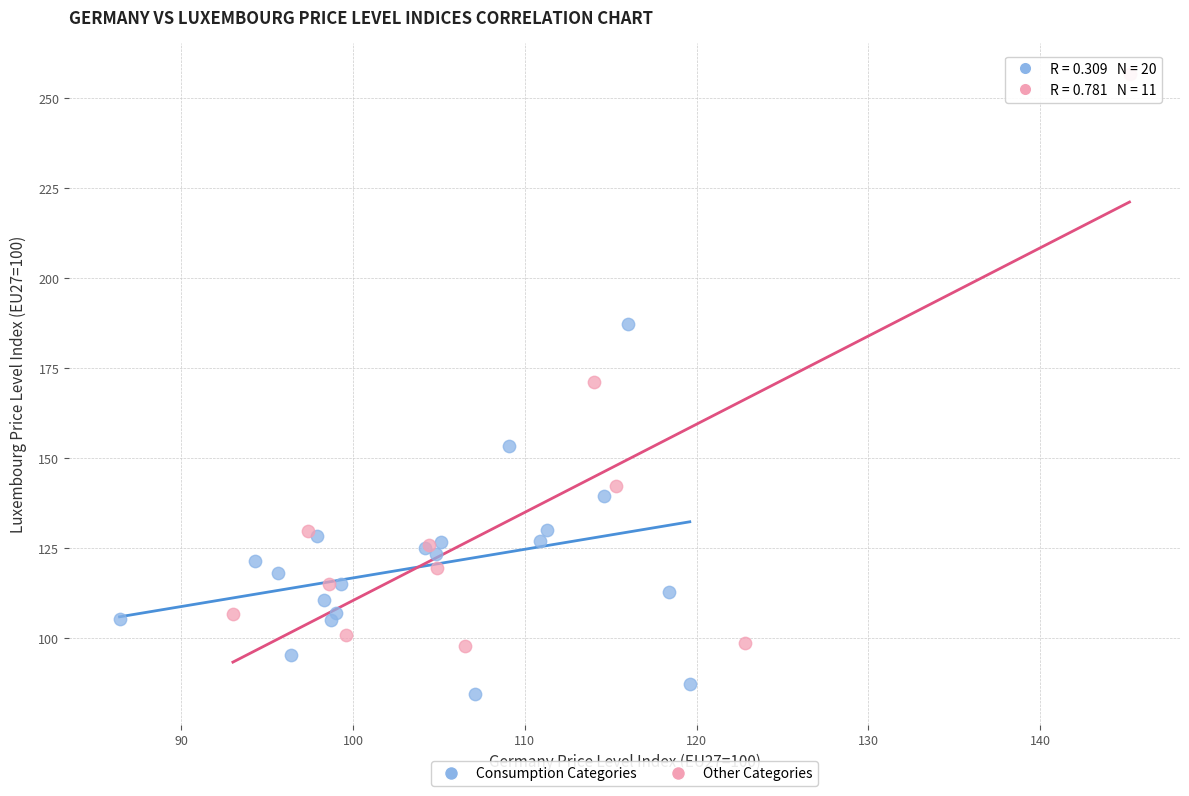

Which series reaches the minimum Y coordinate?

Consumption Categories